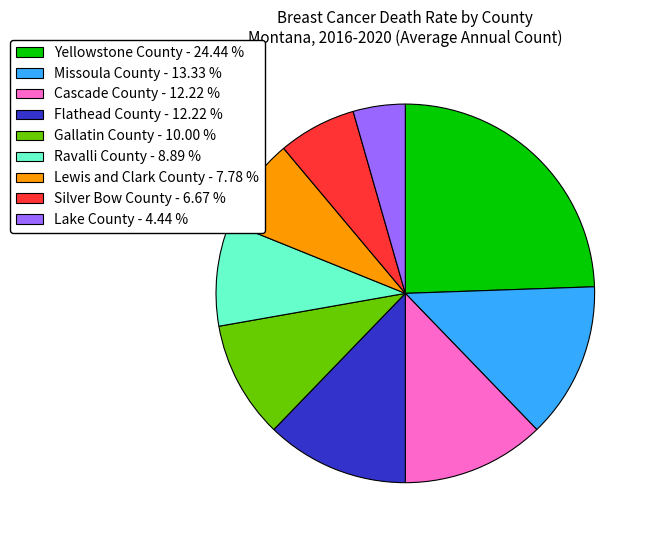

Is there a majority slice in this chart?

No